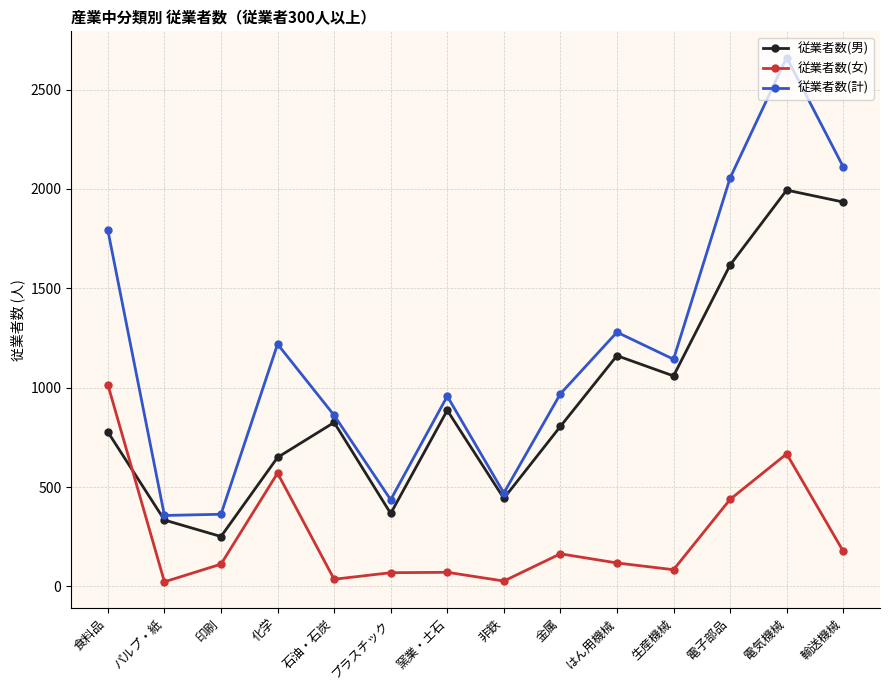

What is the label of the 4th point from the left?

化学